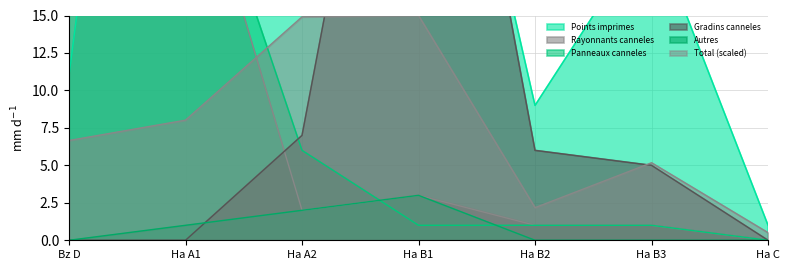

How many intersections are there between Total and Gradins canneles?

2